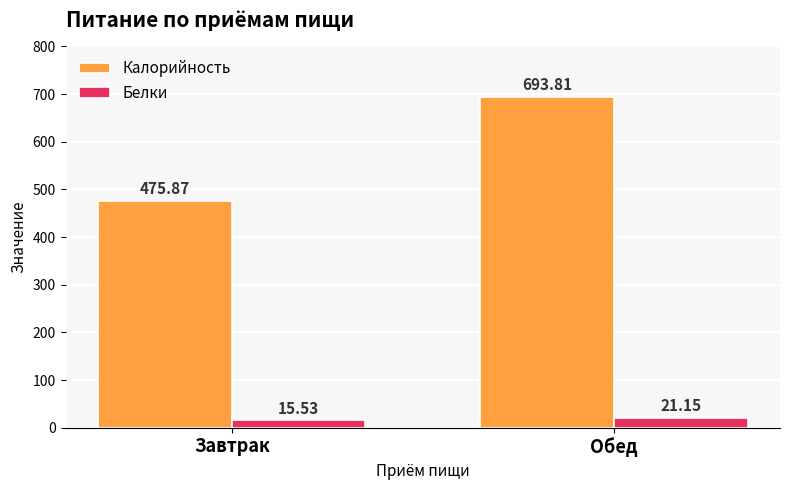

How many data points in Калорийность are above 693?

1